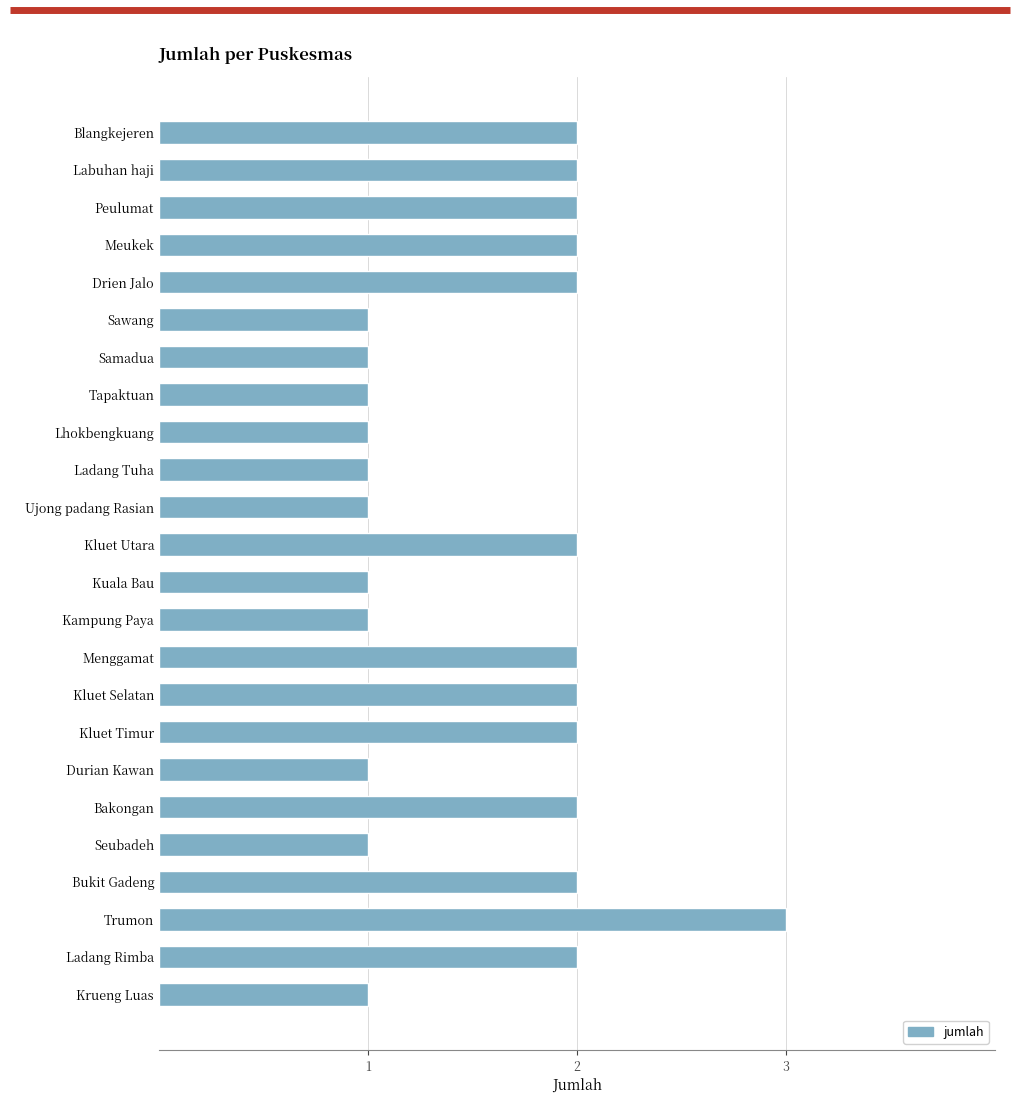

How many values are below 2?

11